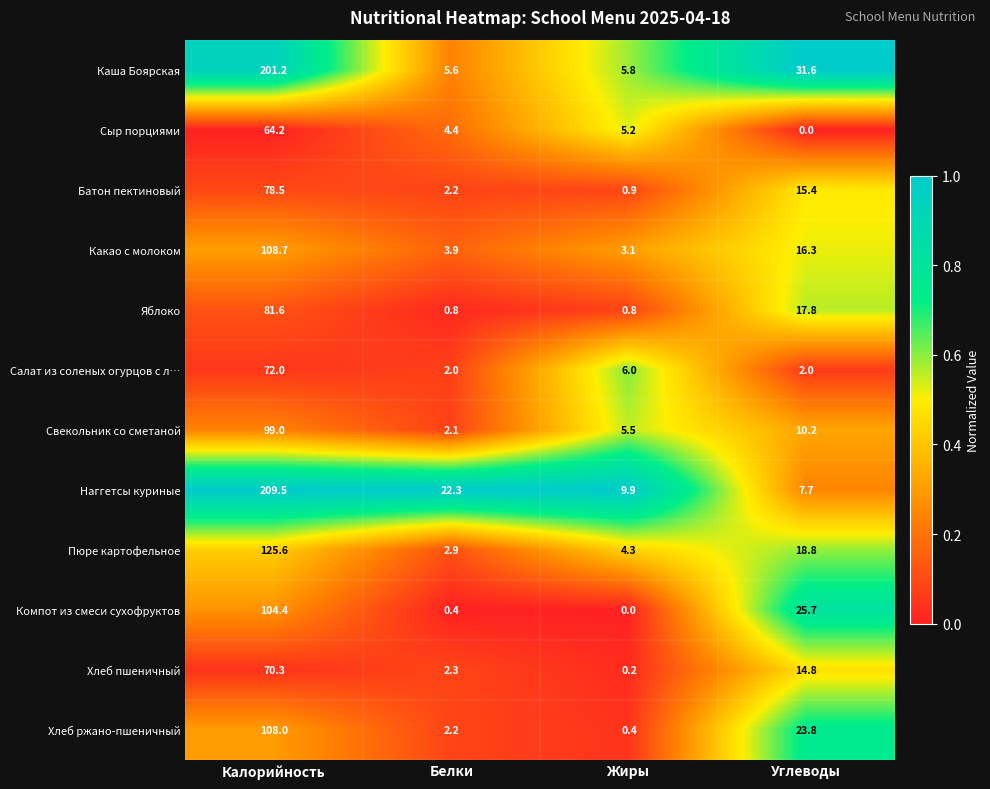

Read the Яблоко value at Углеводы.

17.8